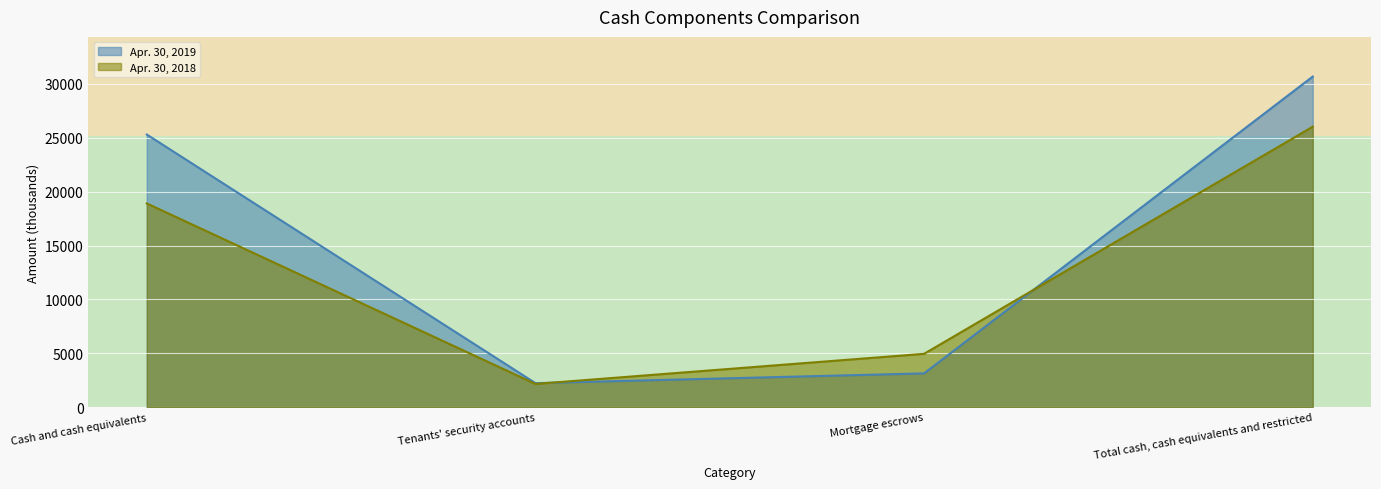

Reading right to left, transcribe all the data shown in this chart.

Apr. 30, 2019: 30667	3140	2236	25291
Apr. 30, 2018: 26017	4954	2161	18902